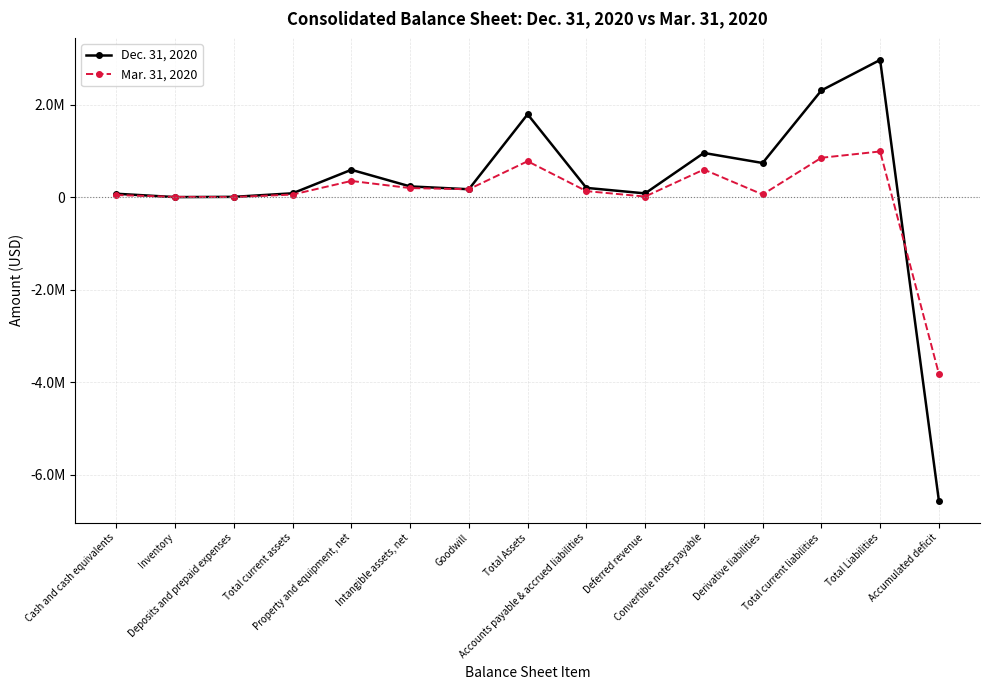

What is the minimum value for Dec. 31, 2020?

-6559993